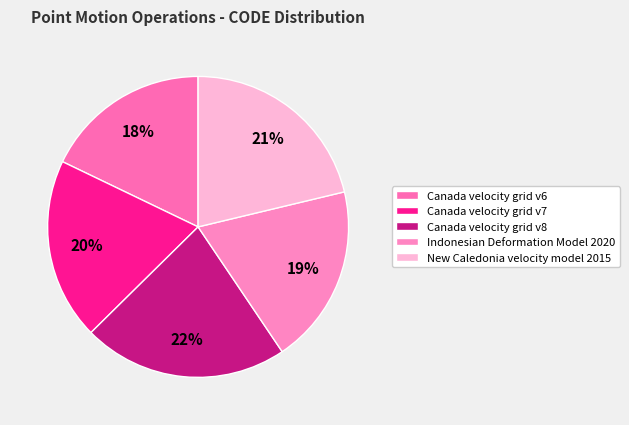

What is the smallest slice in the pie chart?

Canada velocity grid v6